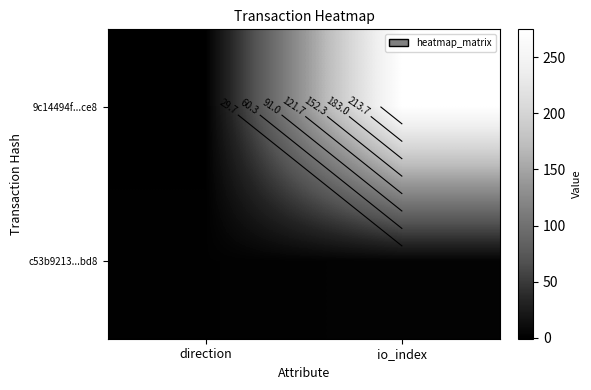

What is the minimum value for c53b9213...bd8?

1